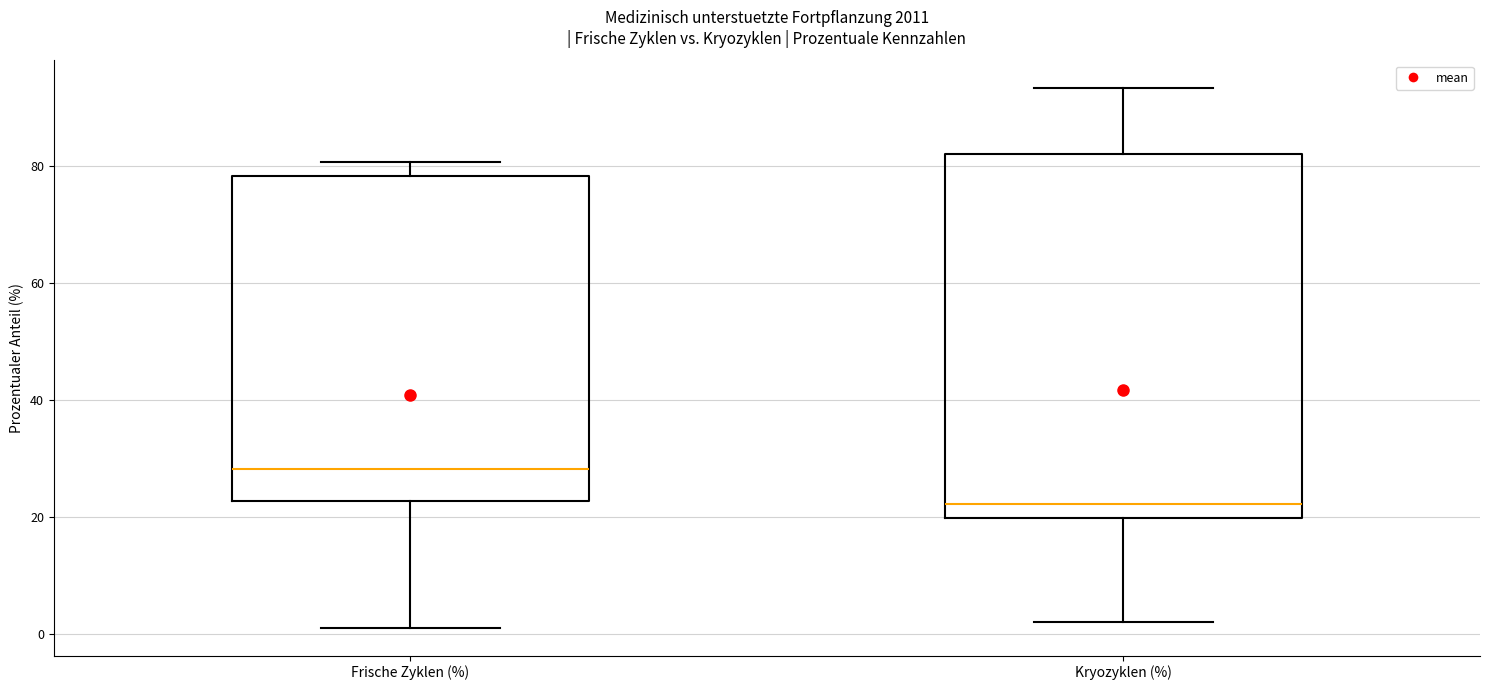

Comparing the boxes themselves (not the whiskers), which one is the tallest?

Kryozyklen (%)